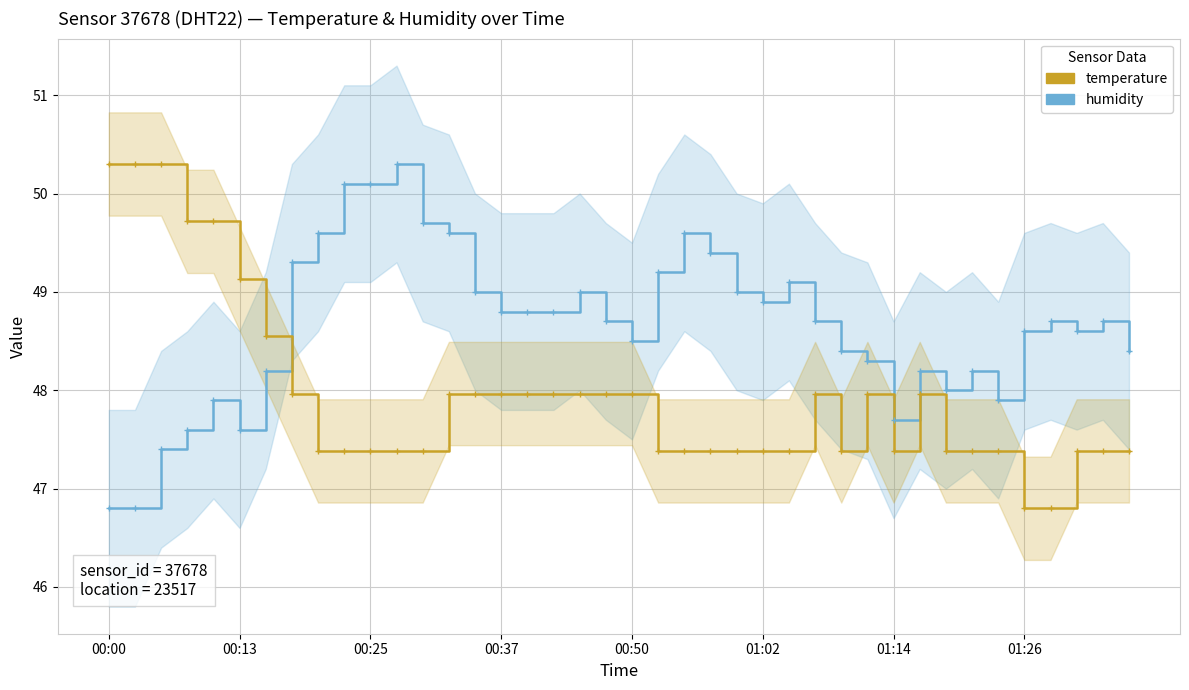

Is it true that humidity equals 80.5 at 31?

False